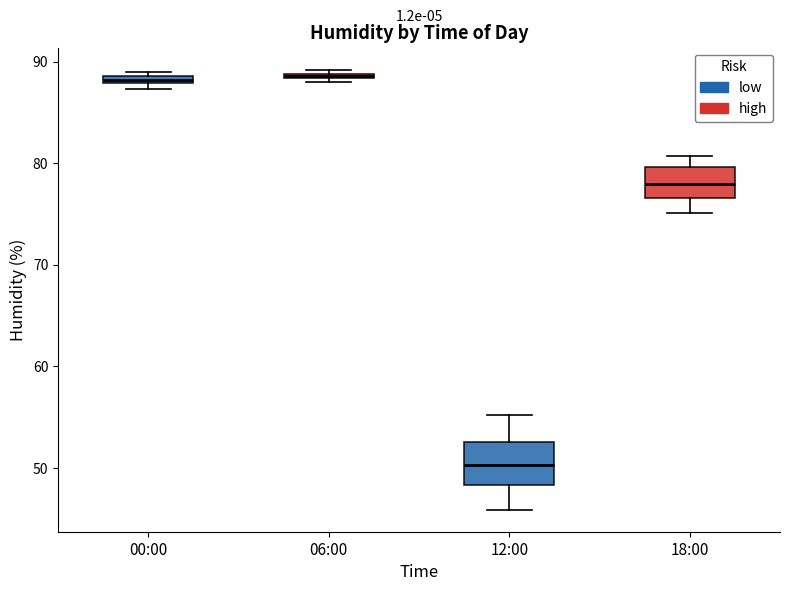

Where is the lower edge of the box for 06:00 on the y-axis? The values are not printed on the chart, so give them approximately, as read against the axis.

88